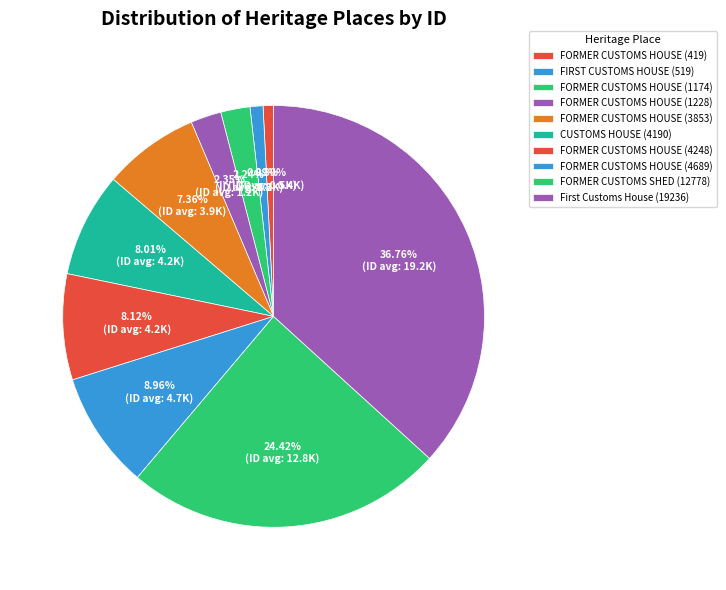

The CUSTOMS HOUSE (4190) slice represents 1% of the pie. True or false?

False